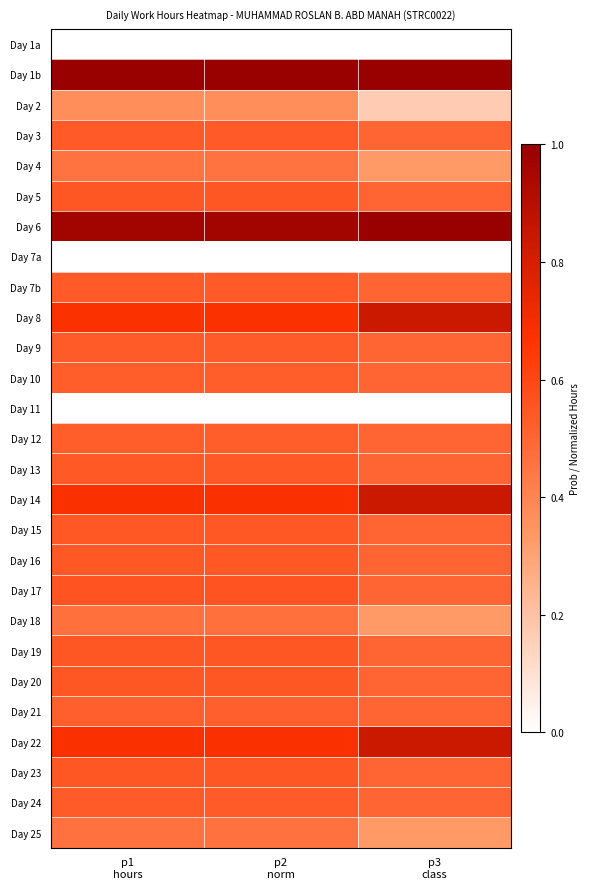

Rank the series by their maximum value, from highest to lowest.

Day 1b, Day 6, Day 8, Day 14, Day 22, Day 17, Day 5, Day 19, Day 20, Day 23, Day 16, Day 15, Day 13, Day 7b, Day 3, Day 24, Day 9, Day 10, Day 12, Day 21, Day 18, Day 25, Day 4, Day 2, Day 1a, Day 7a, Day 11